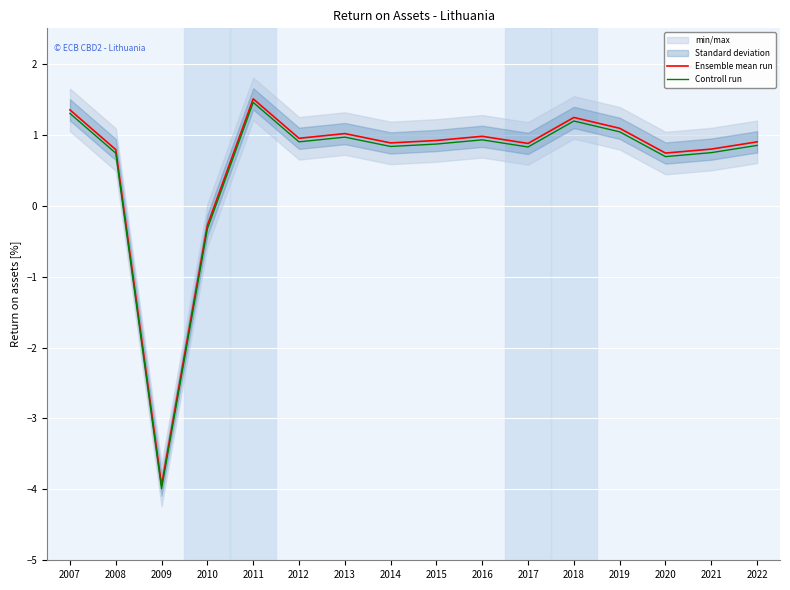

Which series has the widest spread of values?

Ensemble mean run